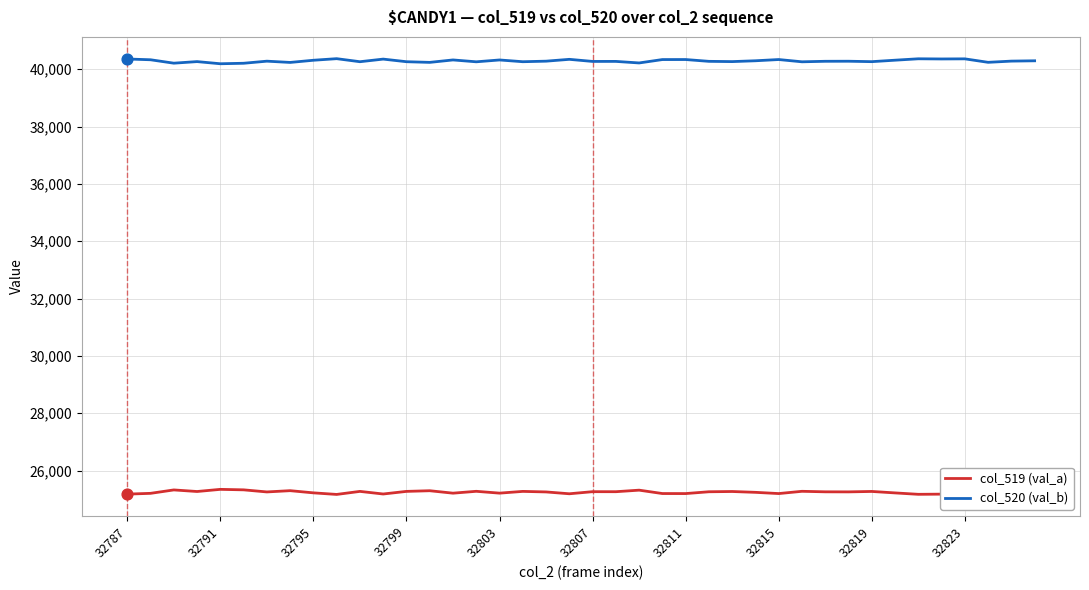

Rank the series by their maximum value, from lowest to highest.

col_519 (val_a), col_520 (val_b)